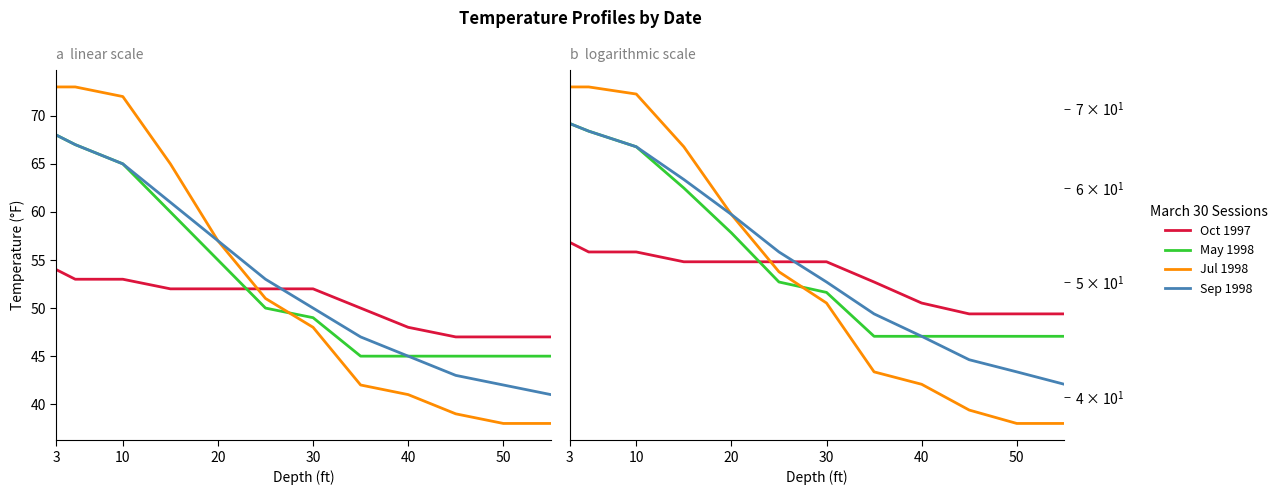

Which series ends up on top after the final intersection of May 1998 and Oct 1997?

Oct 1997